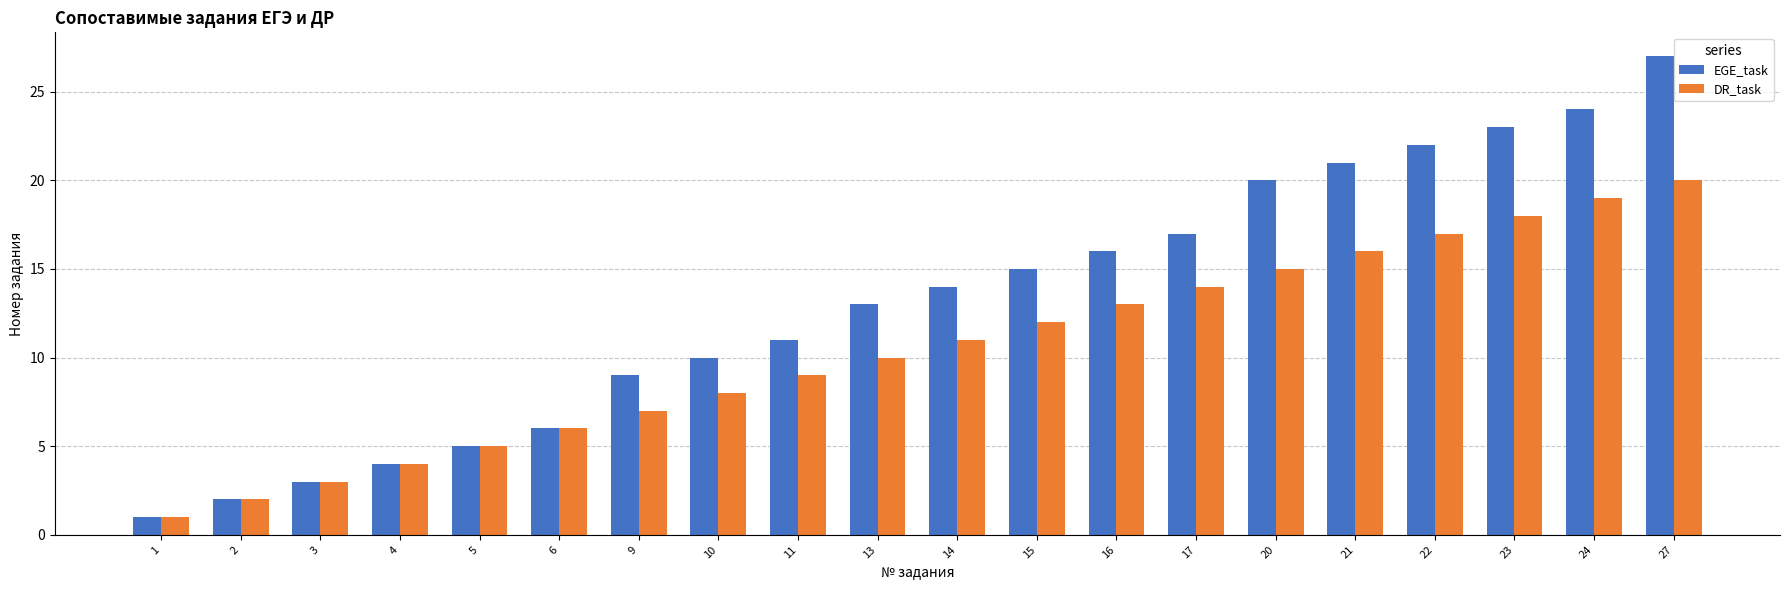

Is the value of DR_task at 9 greater than the value of EGE_task at 23?

No